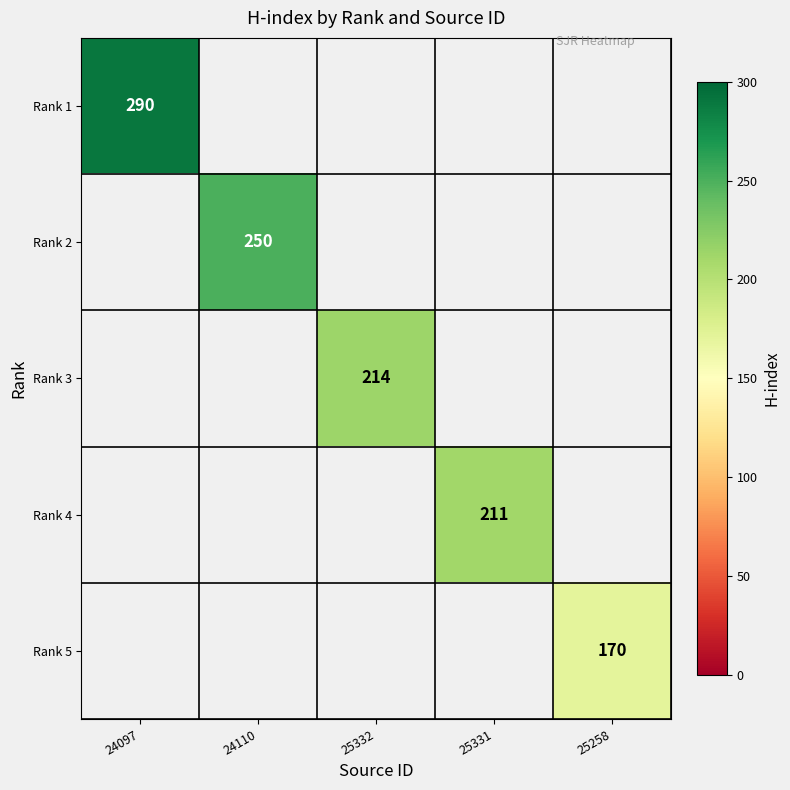

How many values in Rank 4 are above zero?

1